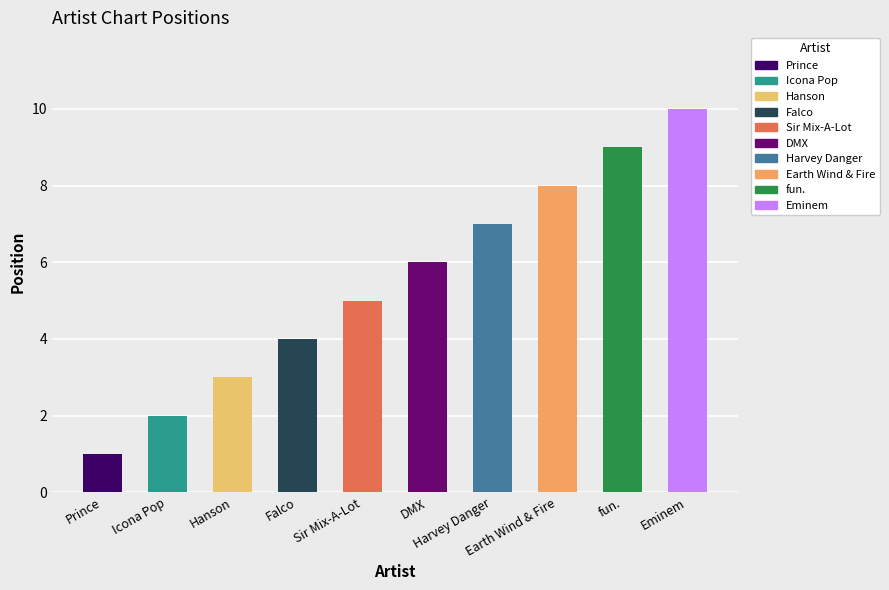

The value at Sir Mix-A-Lot is 5. True or false?

True